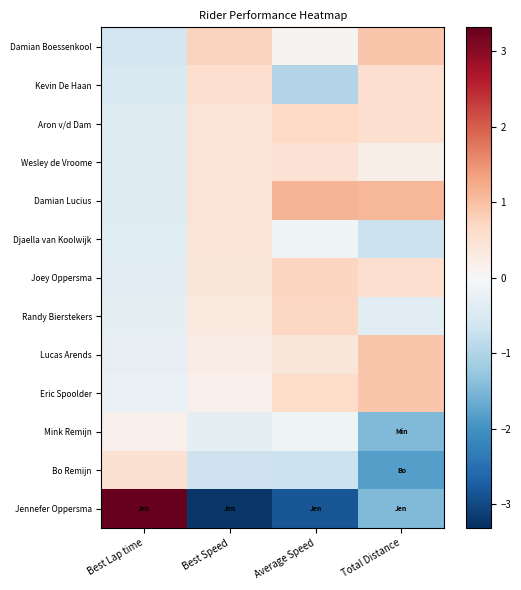

What is the spread (max minus min) of values at Average Speed?

4.0